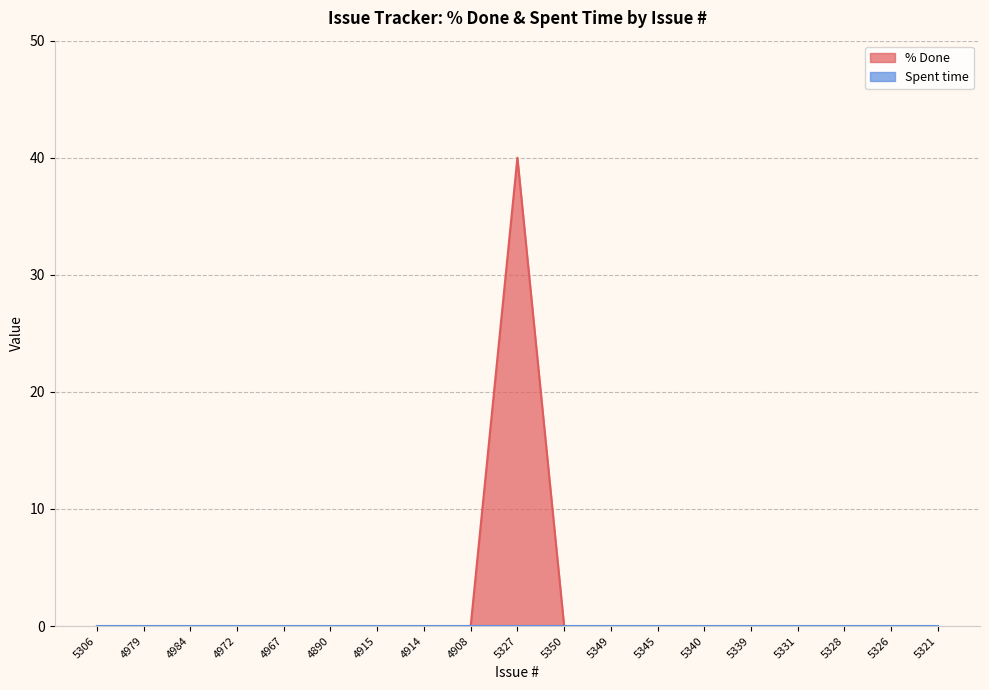

Rank the categories by value from lowest to highest.

5306, 4979, 4984, 4972, 4967, 4890, 4915, 4914, 4908, 5350, 5349, 5345, 5340, 5339, 5331, 5328, 5326, 5321, 5327